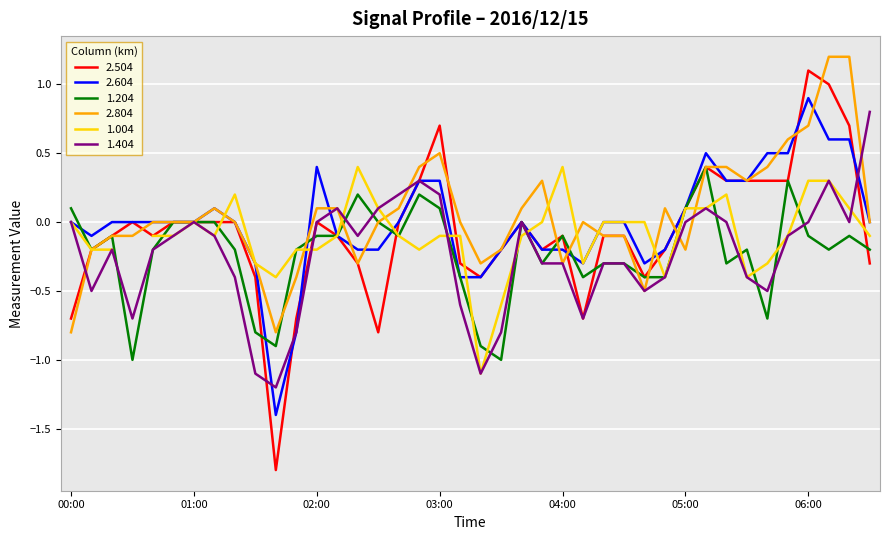

How many data points does each series have?

40